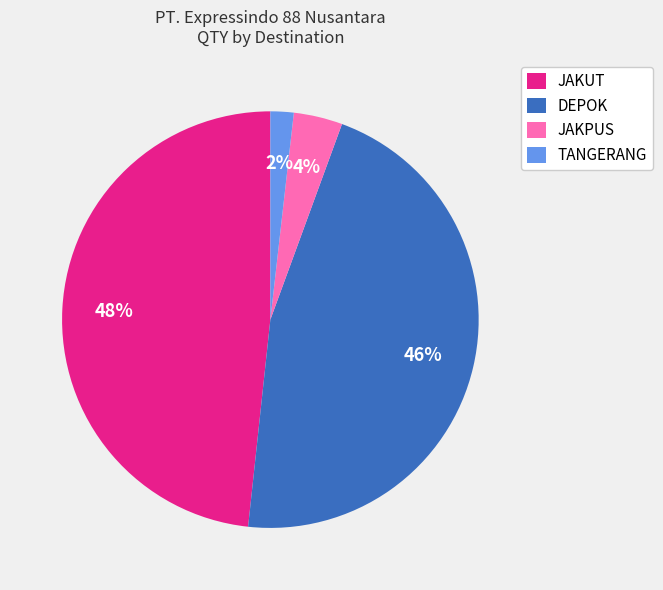

How many segments does this pie chart have?

4